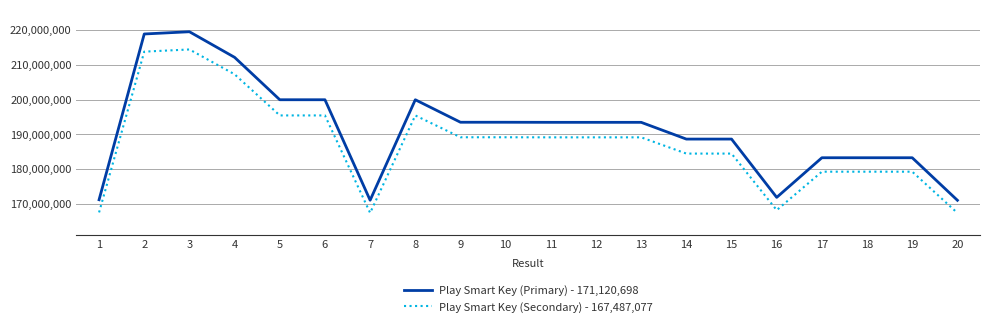

What is the lowest value of the Play Smart Key (Primary) - 171,120,698 series?

171120698.0